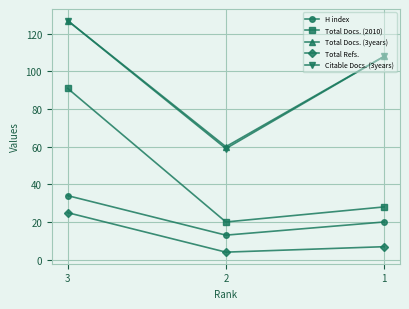

The value of Total Docs. (3years) at 2 is 60.0. True or false?

True